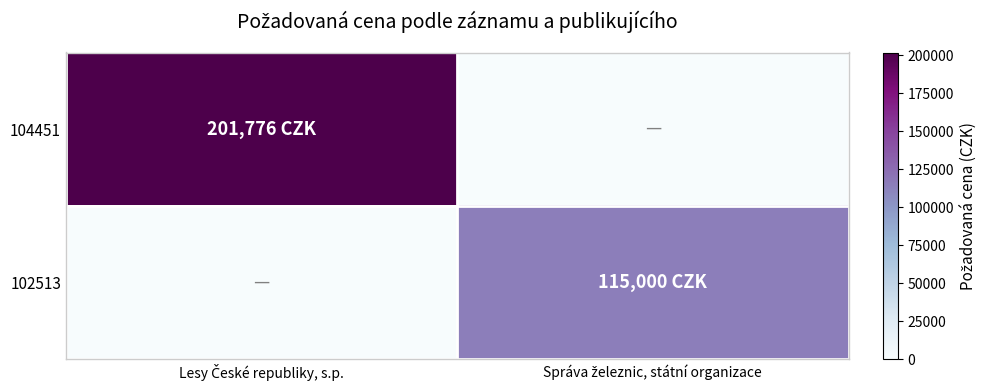

List the series in order of their overall mean, lowest first.

102513, 104451